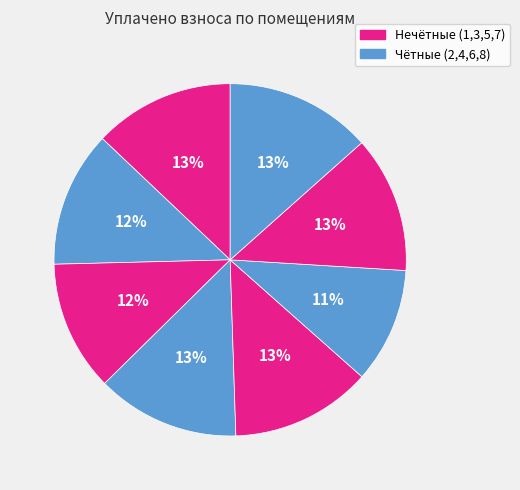

Count the number of slices in the pie.

8